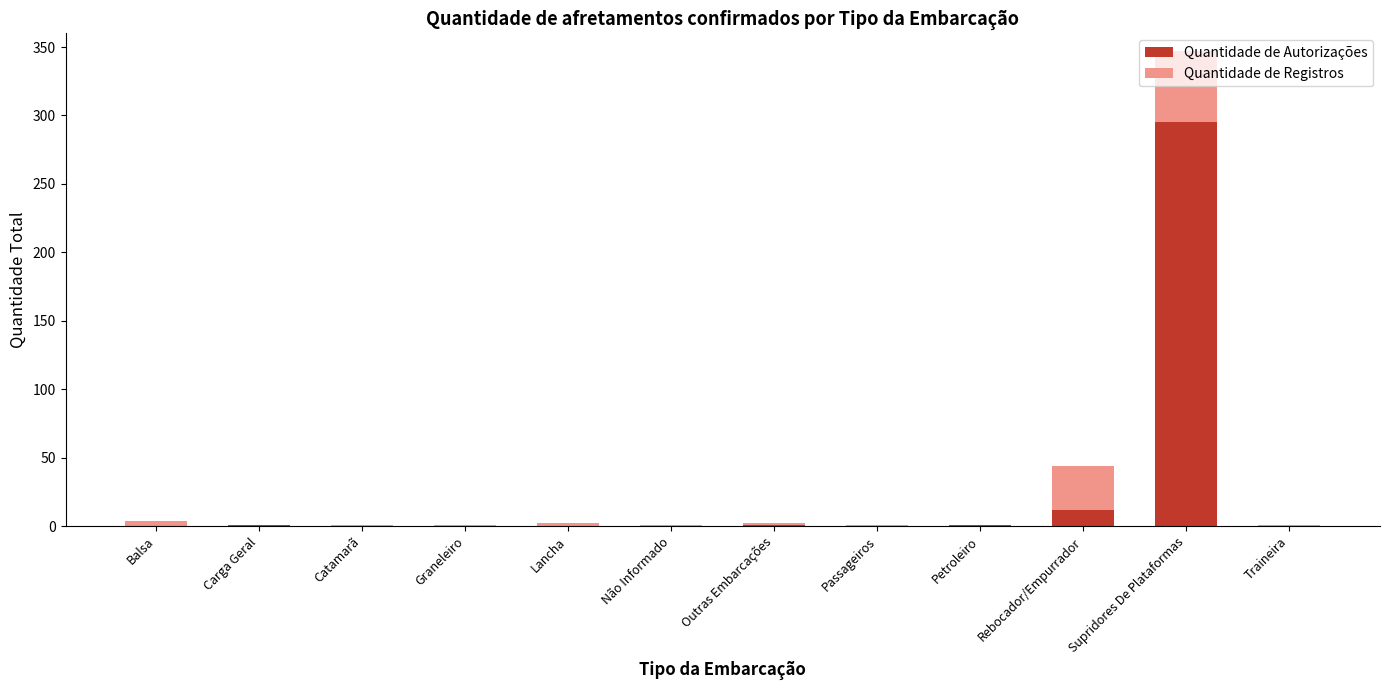

At which category is the sum across all series the highest?

Supridores De Plataformas